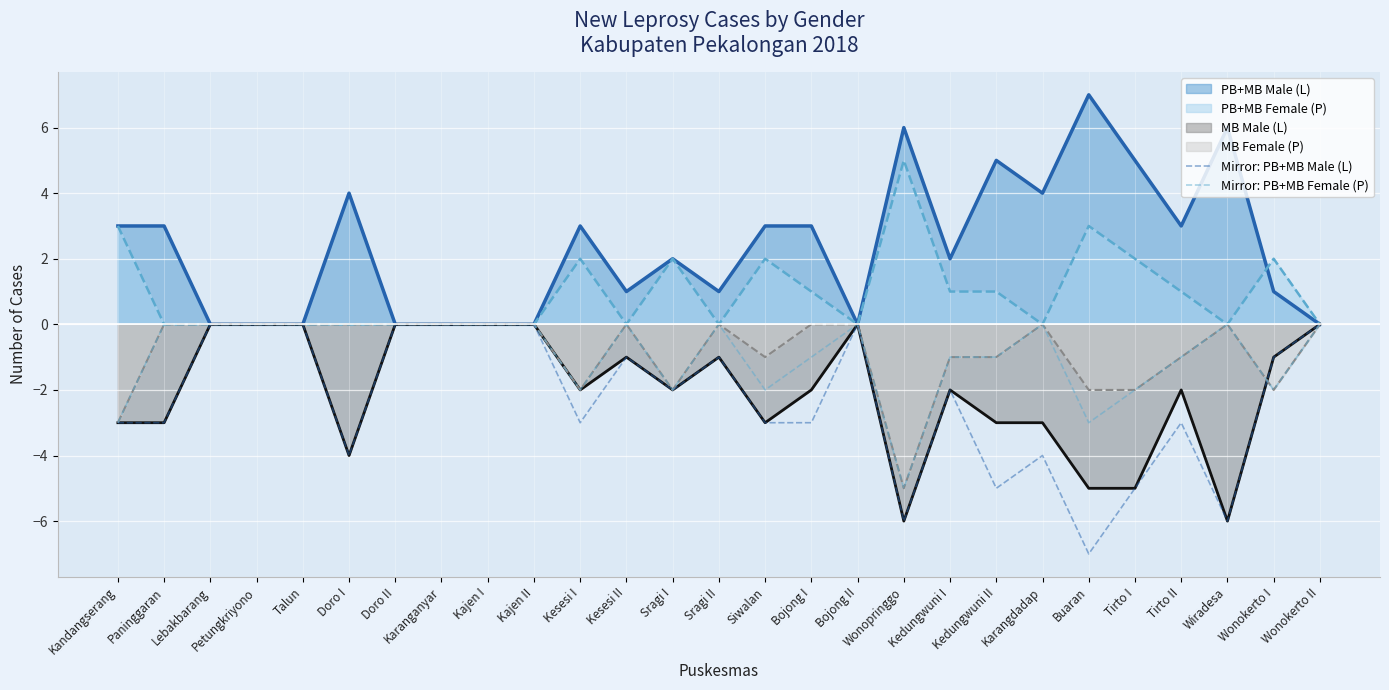

How many negative values does the Mirror: PB+MB Male (L) series have?

18